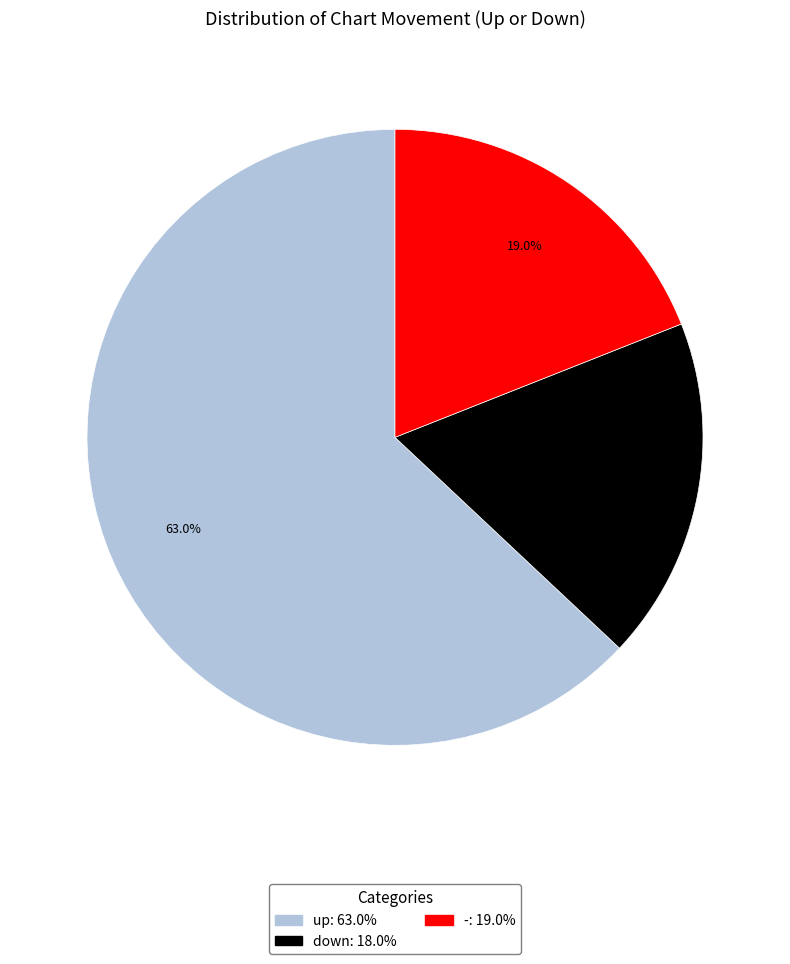

True or false: up accounts for 74% of the total.

False